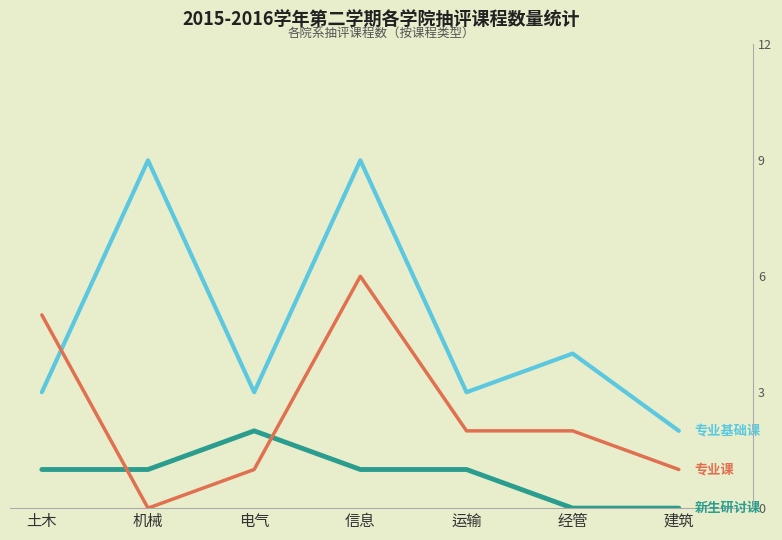

True or false: 专业基础课 has a value of 9 at 机械.

True